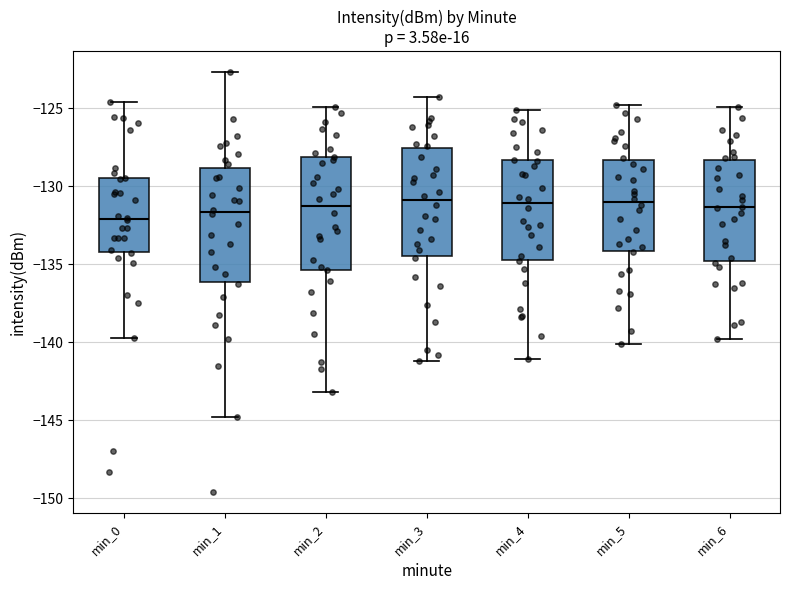

Reading left to right, transcribe this box plot: for each box, give where its median line is, the range the box spans, and where its two whiskers end, as read against the y-axis. The values are not printed on the chart, so give them approximately, as read against the axis.

min_0: median -132.0, box -134.0 to -129.5, whiskers -139.5 to -124.5
min_1: median -131.5, box -136.0 to -129.0, whiskers -145.0 to -122.5
min_2: median -131.0, box -135.5 to -128.0, whiskers -143.0 to -125.0
min_3: median -131.0, box -134.5 to -127.5, whiskers -141.0 to -124.5
min_4: median -131.0, box -134.5 to -128.5, whiskers -141.0 to -125.0
min_5: median -131.0, box -134.0 to -128.5, whiskers -140.0 to -125.0
min_6: median -131.5, box -135.0 to -128.5, whiskers -140.0 to -125.0